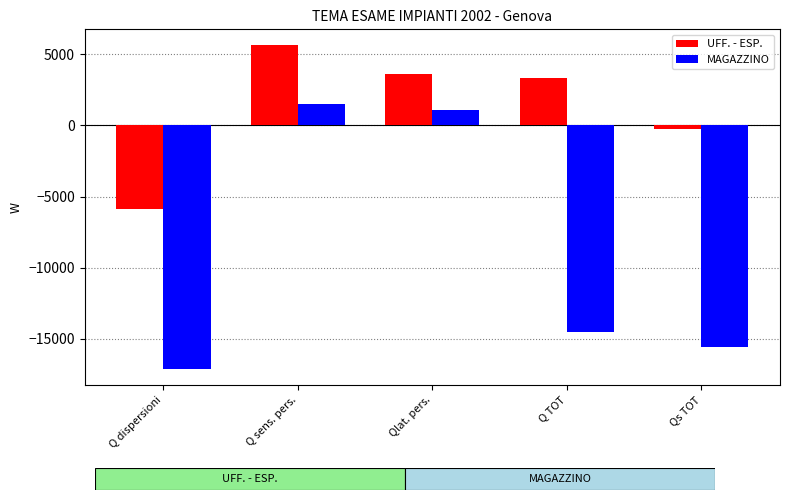

Where is UFF. - ESP. nearest to the value -143?

Qs TOT